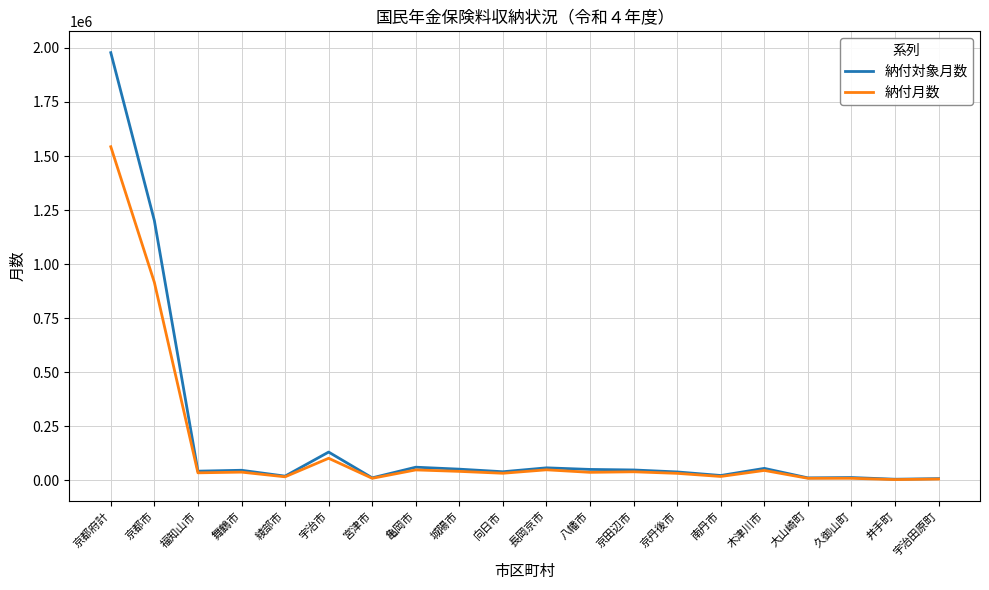

At which category is the sum across all series the highest?

京都府計